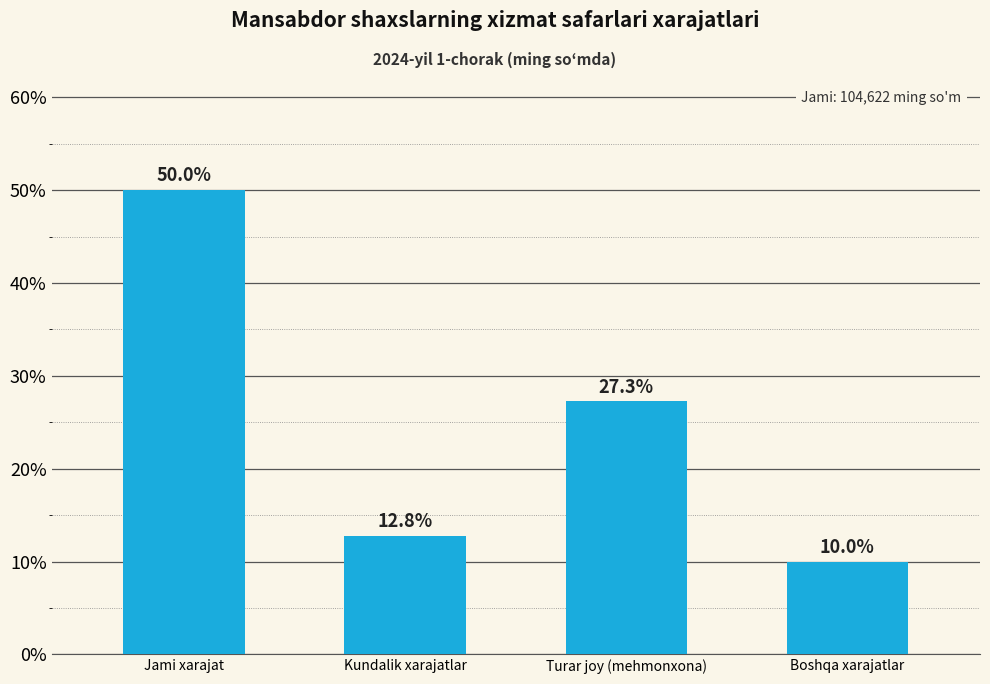

What is the label of the 4th bar from the right?

Jami xarajat